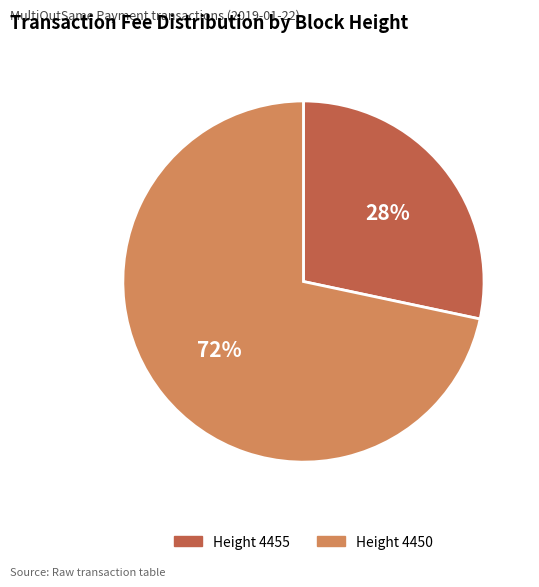

Approximately how many times larger is the value at Height 4455 compared to Height 4450?

0.4